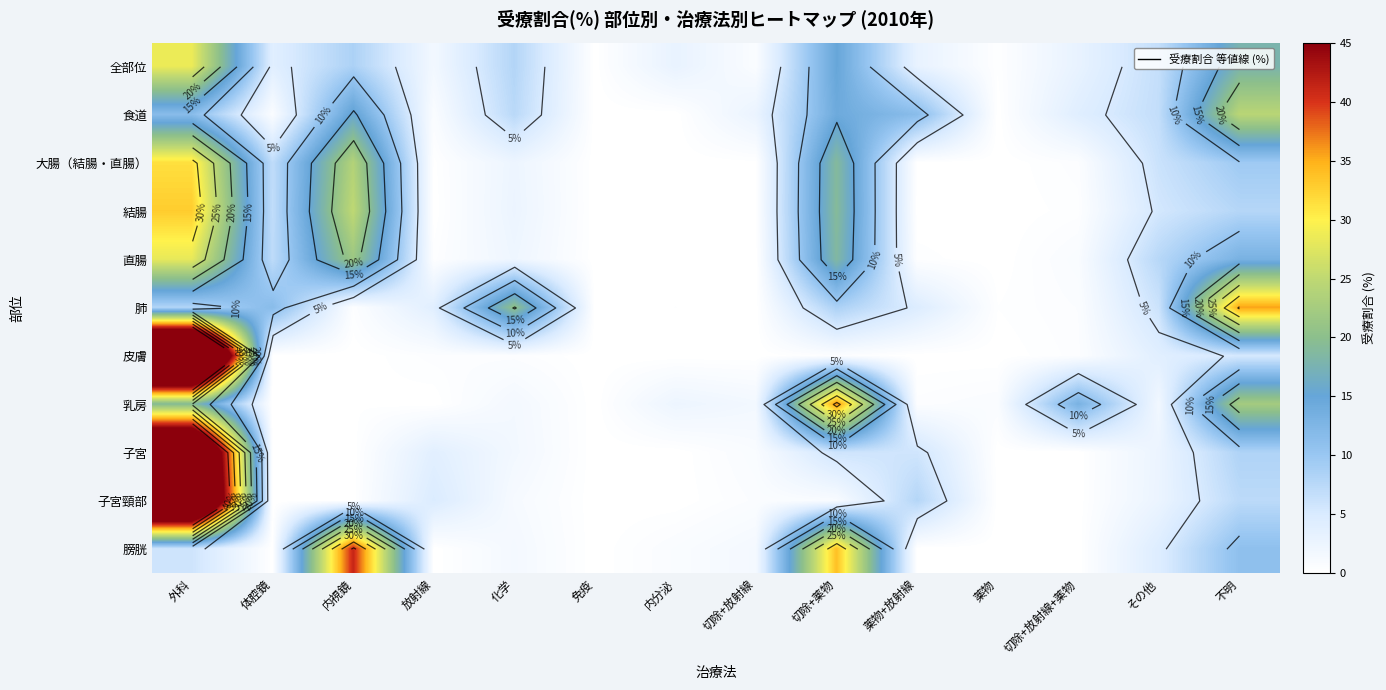

The 肺 series shows 4.2 at 体腔鏡. True or false?

False